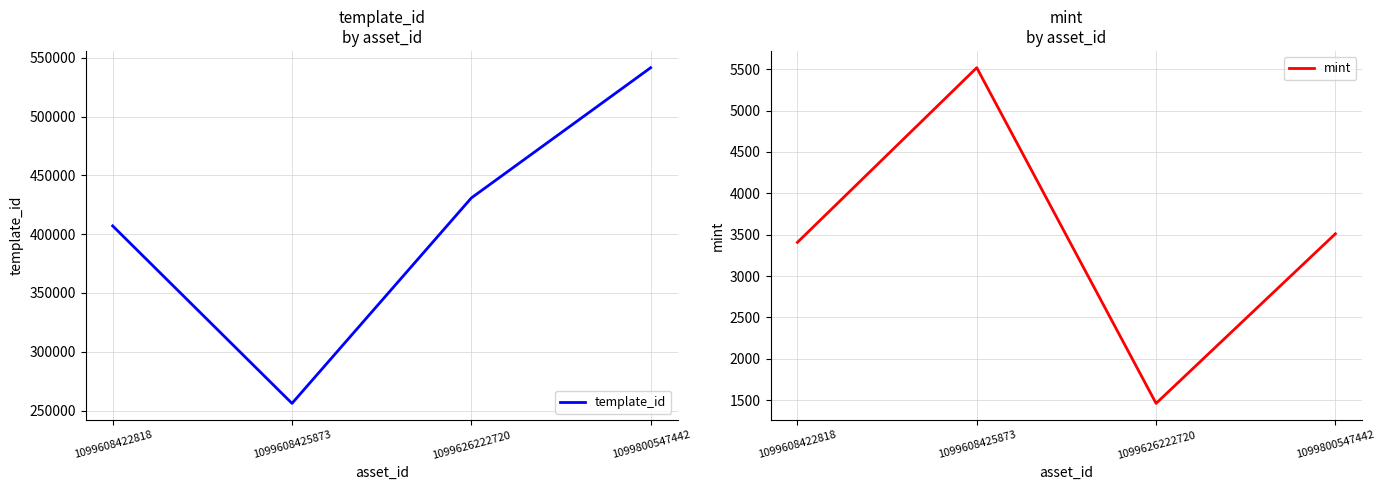

Which series changed the most between 1099608422818 and 1099608425873?

template_id